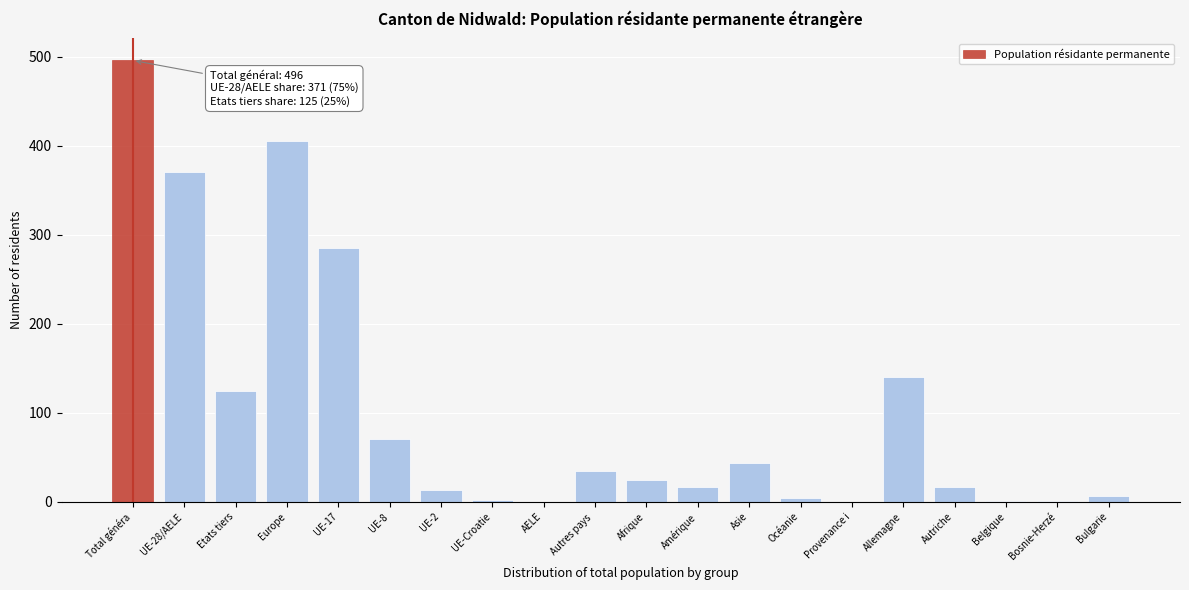

What is the sum of all values?

2059